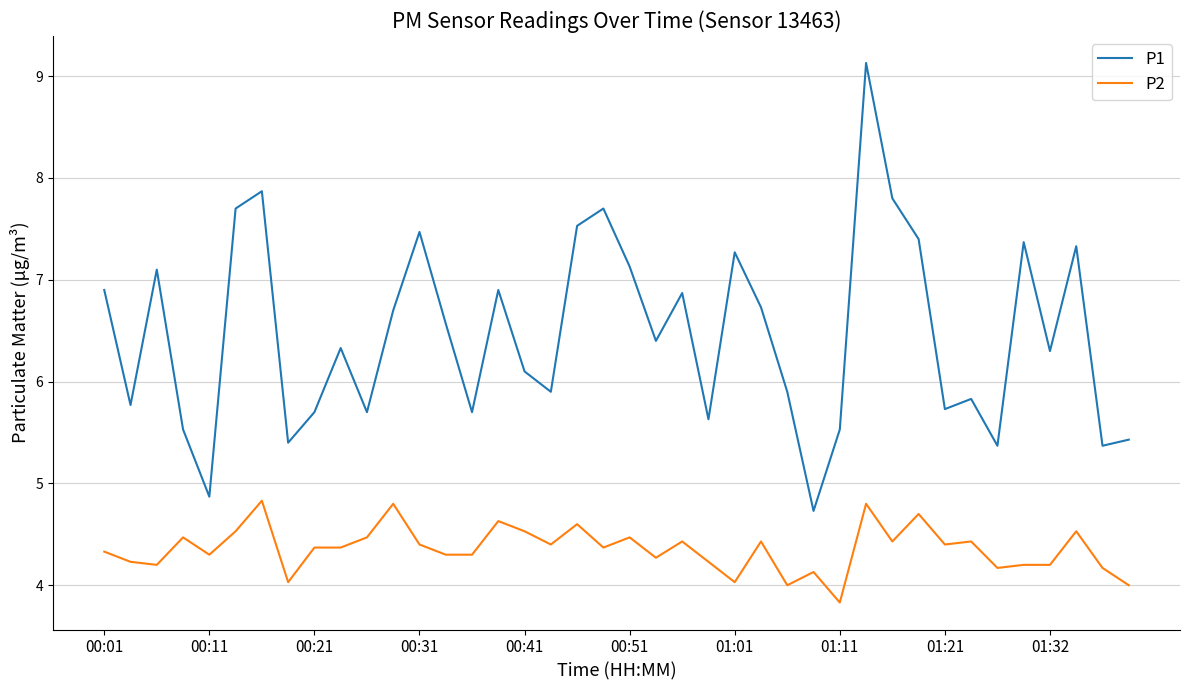

True or false: P2 and P1 cross at least once.

False